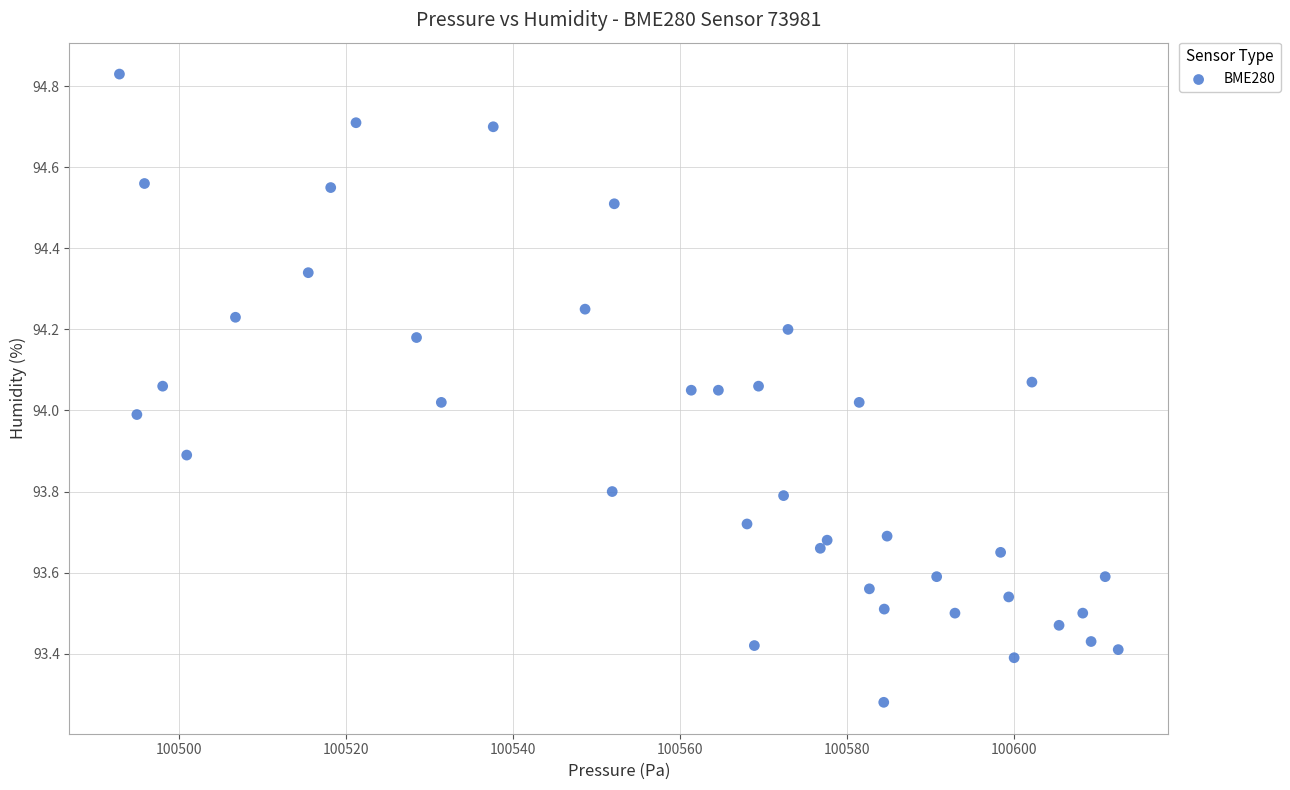

What is the range of X values (max minus min)?

119.6